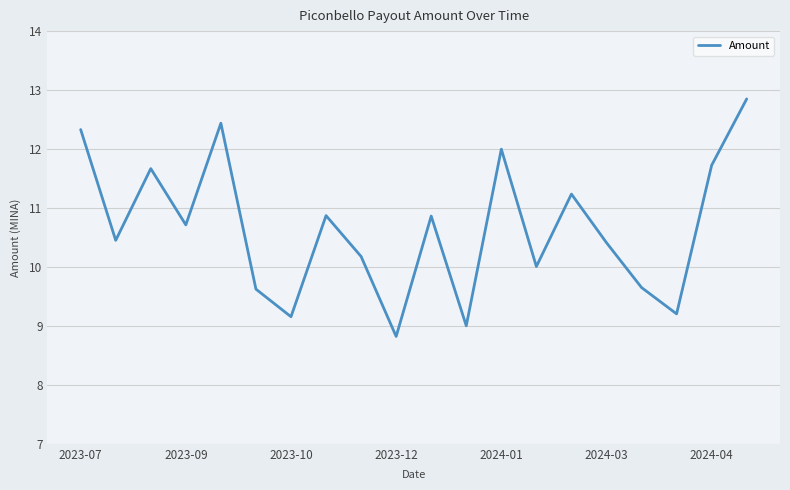

What is the maximum value shown in the chart?

12.8